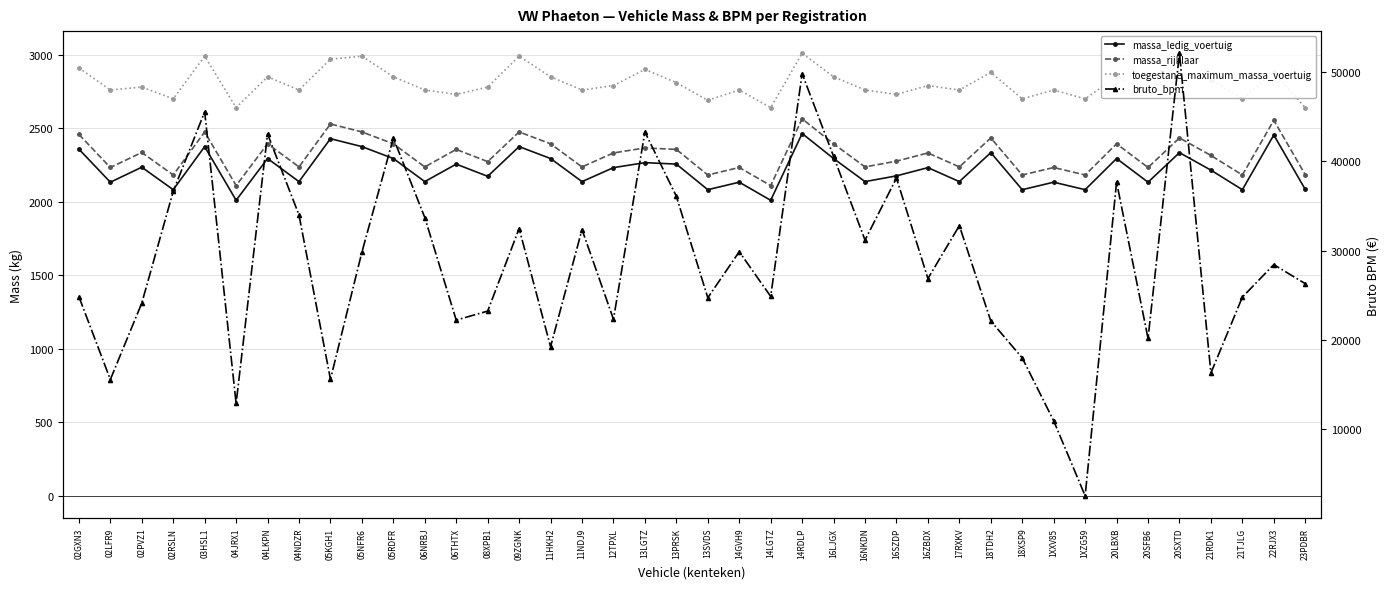

At which label is bruto_bpm closest to 27314?

16ZBDX